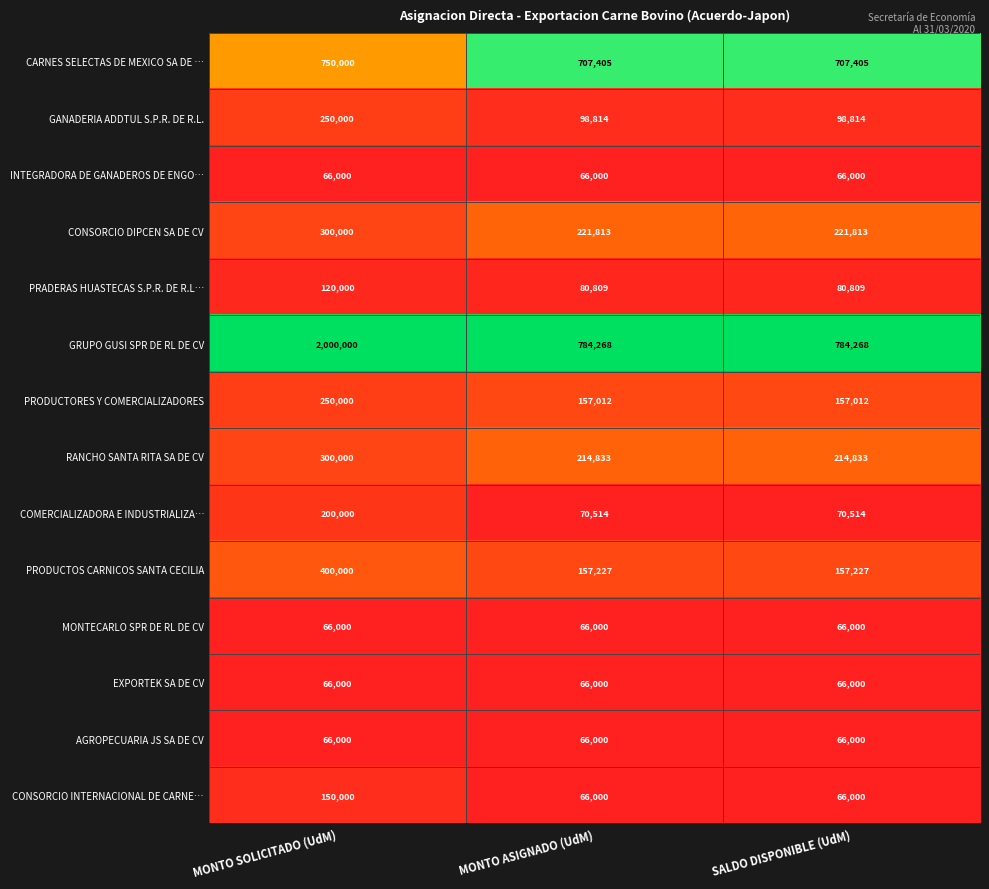

At how many categories does at least one series exceed 72084?

3